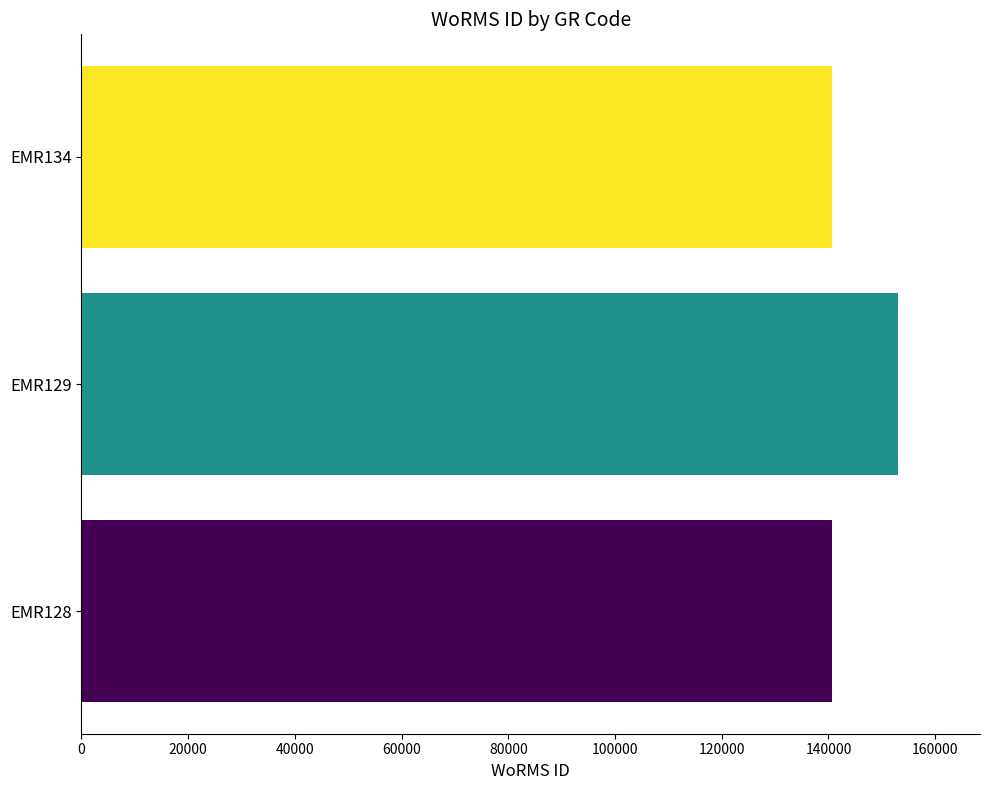

What is the greatest value displayed?

153087